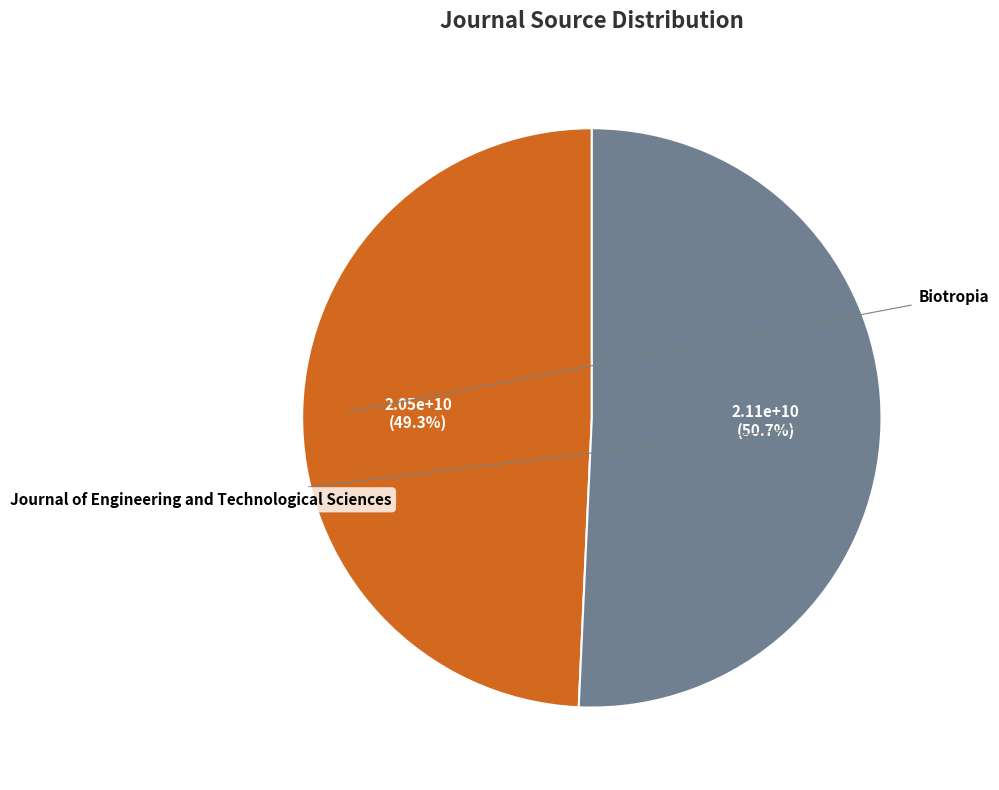

Does any single category account for the majority?

Yes